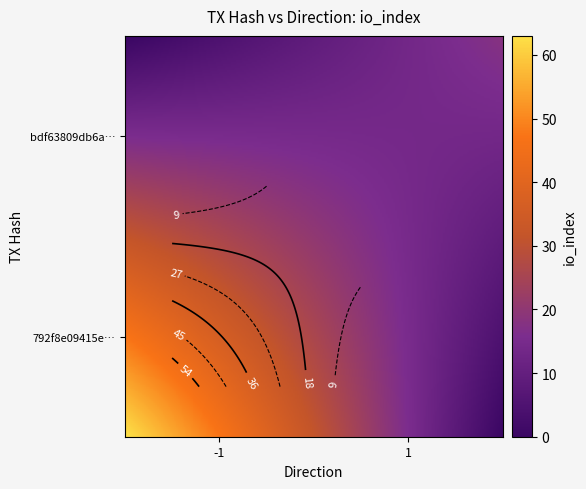

Rank the series at io_index from lowest to highest value.

bdf63809db6ae14e96c202d34285d3b25b1d595, 792f8e09415ef7162dab15d27b4da9269fa712e